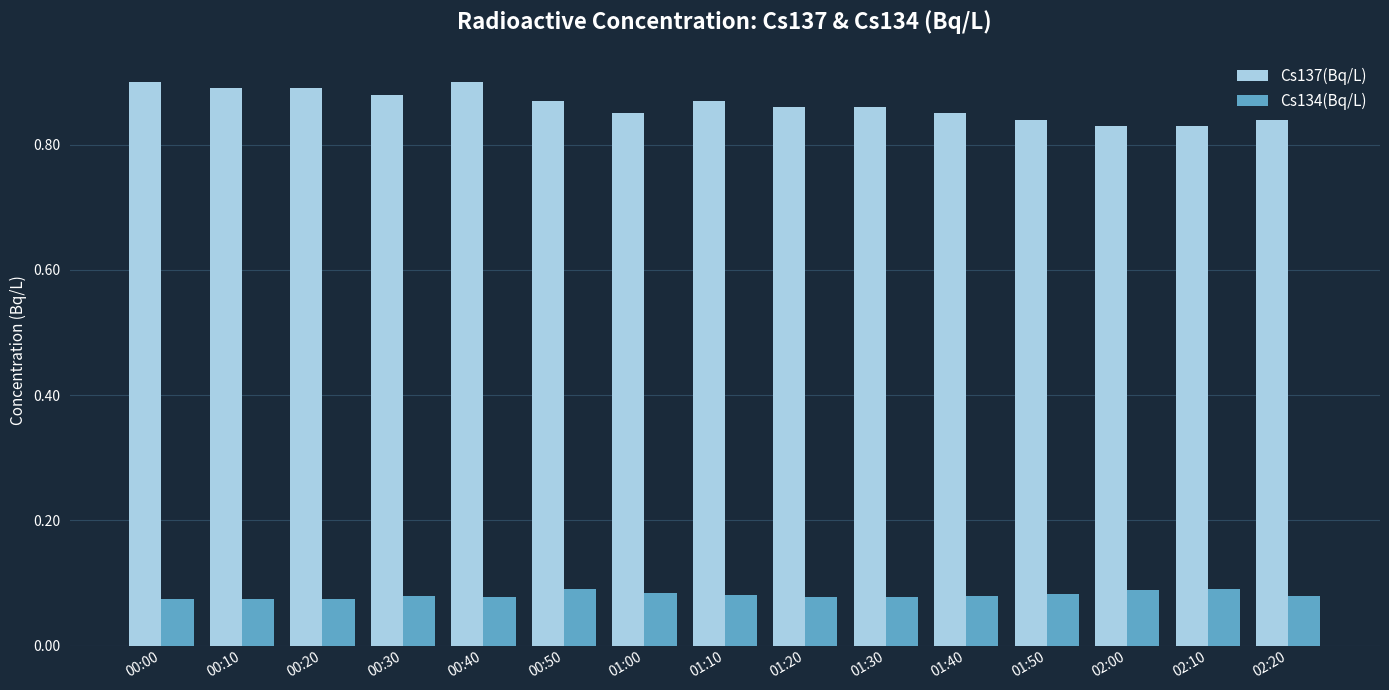

Is the value of Cs137(Bq/L) at 00:30 greater than the value of Cs134(Bq/L) at 00:30?

Yes